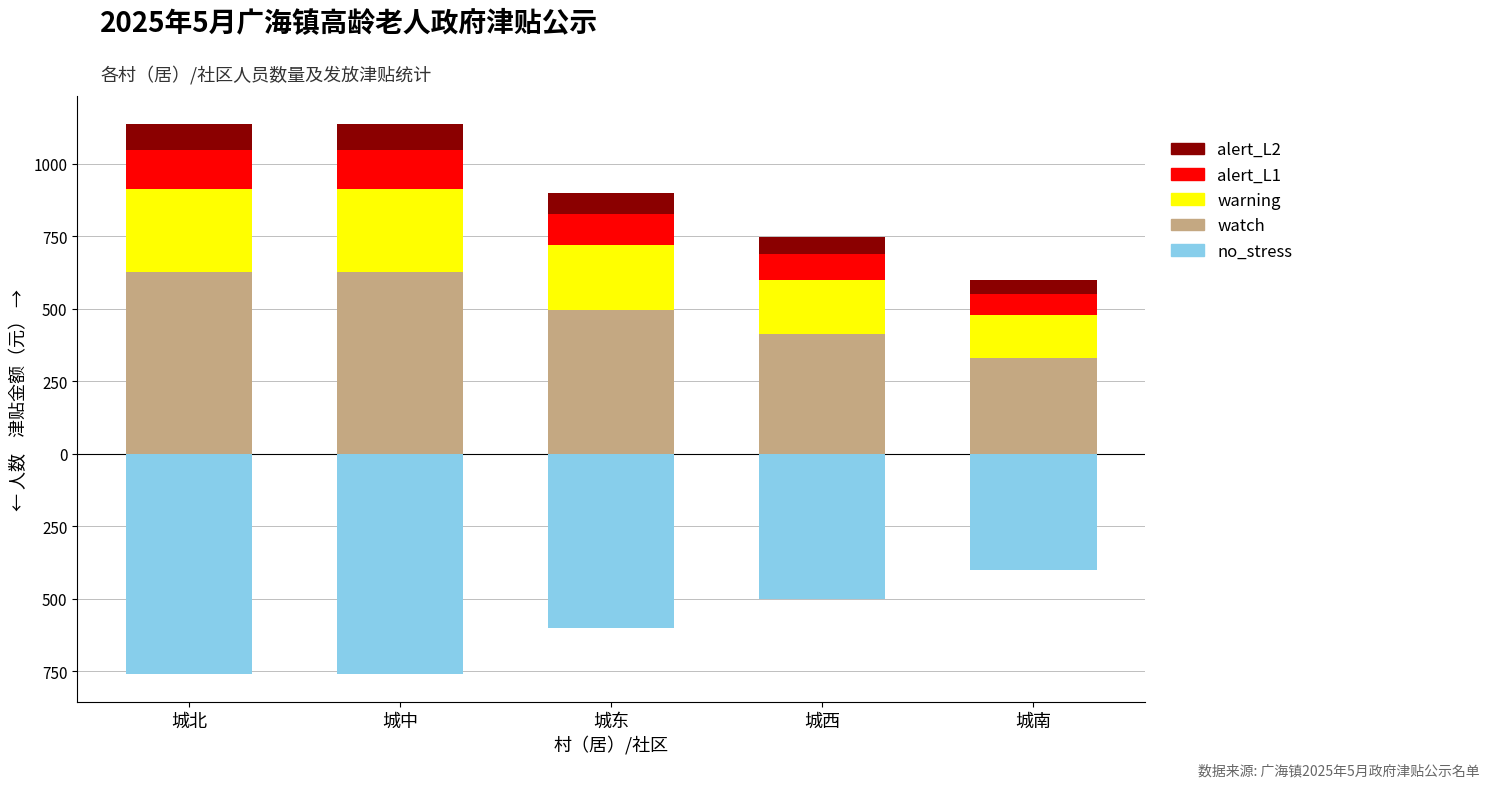

Reading left to right, transcribe all the data shown in this chart.

津贴人数（比例）: 城北=-760	城中=-760	城东=-600	城西=-500	城南=-400
watch: 城北=627	城中=627	城东=495	城西=412	城南=330
warning: 城北=285	城中=285	城东=225	城西=187	城南=150
alert_L1: 城北=136	城中=136	城东=108	城西=90	城南=72
alert_L2: 城北=91	城中=91	城东=72	城西=60	城南=48